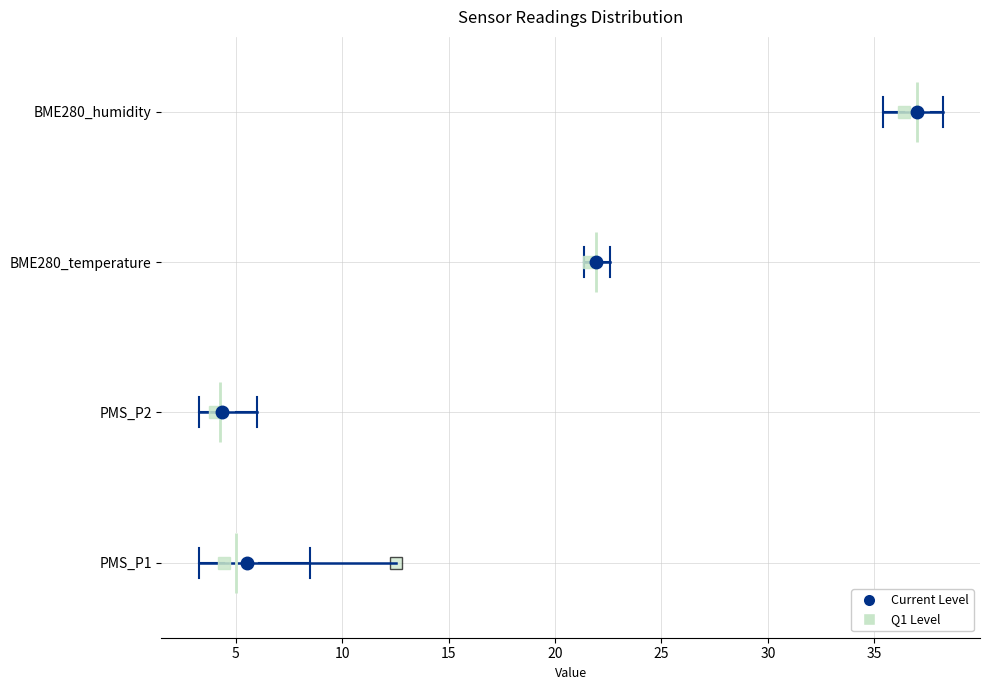

Where does the right whisker of the box for BME280_humidity end on the x-axis? The values are not printed on the chart, so give them approximately, as read against the axis.

38.0